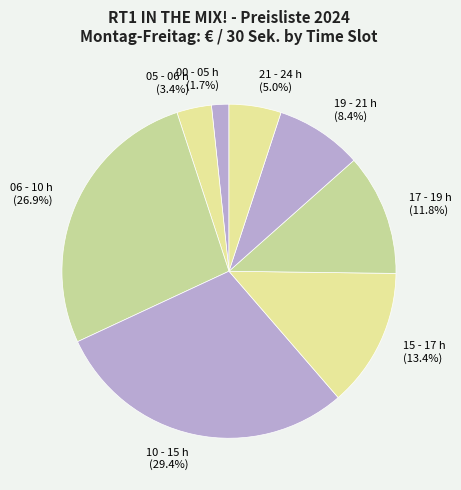

What is the smallest slice in the pie chart?

00 - 05 h